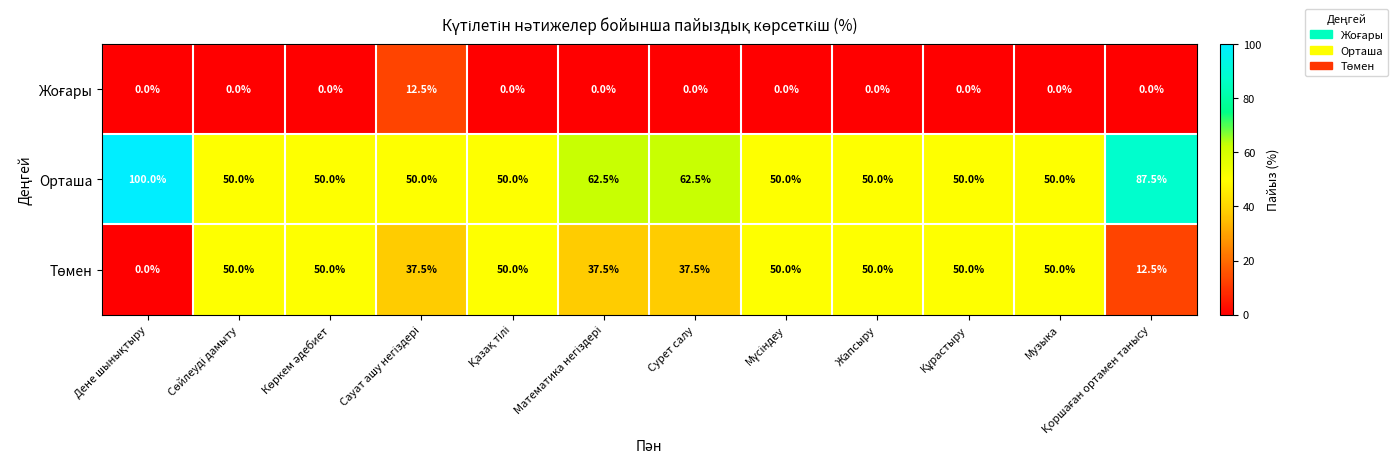

At how many categories does at least one series exceed 52?

4